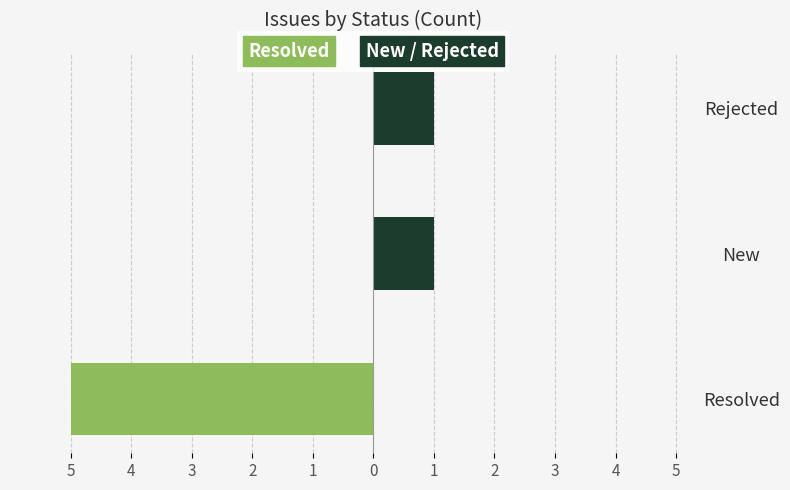

Where is Resolved nearest to the value -2?

New